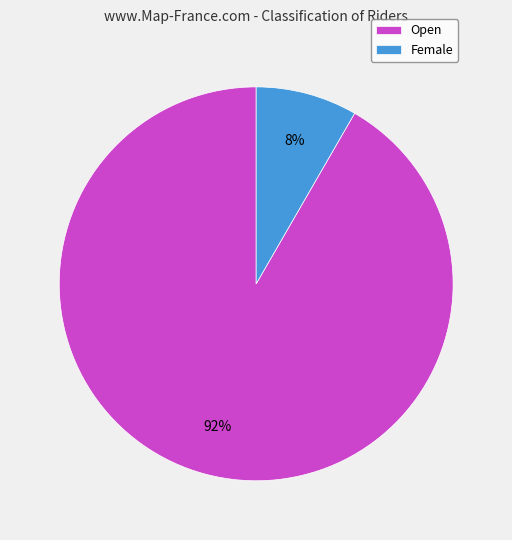

To the nearest percent, what is the combined percentage of Female and Open?

100%